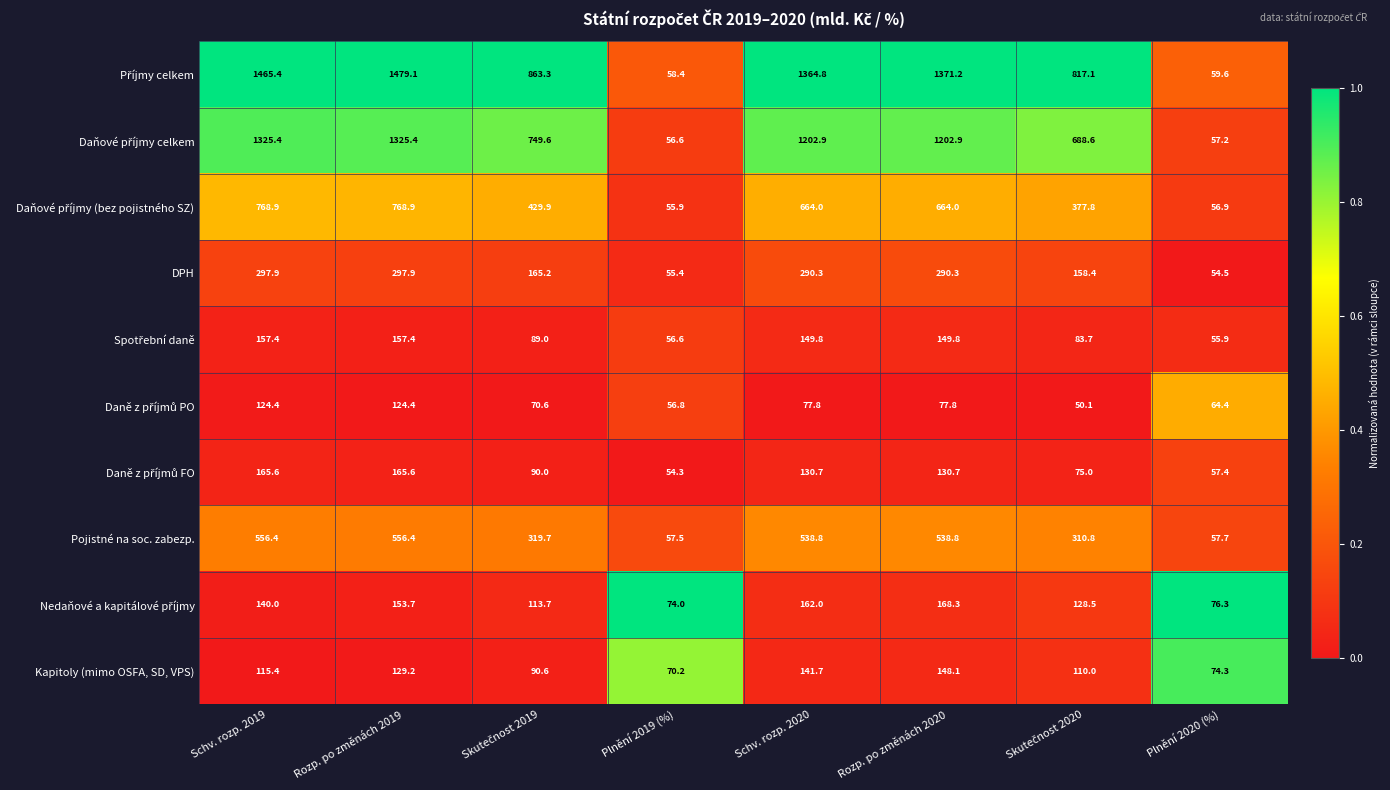

What is the total value across all series at Schv. rozp. 2020?

4722.8